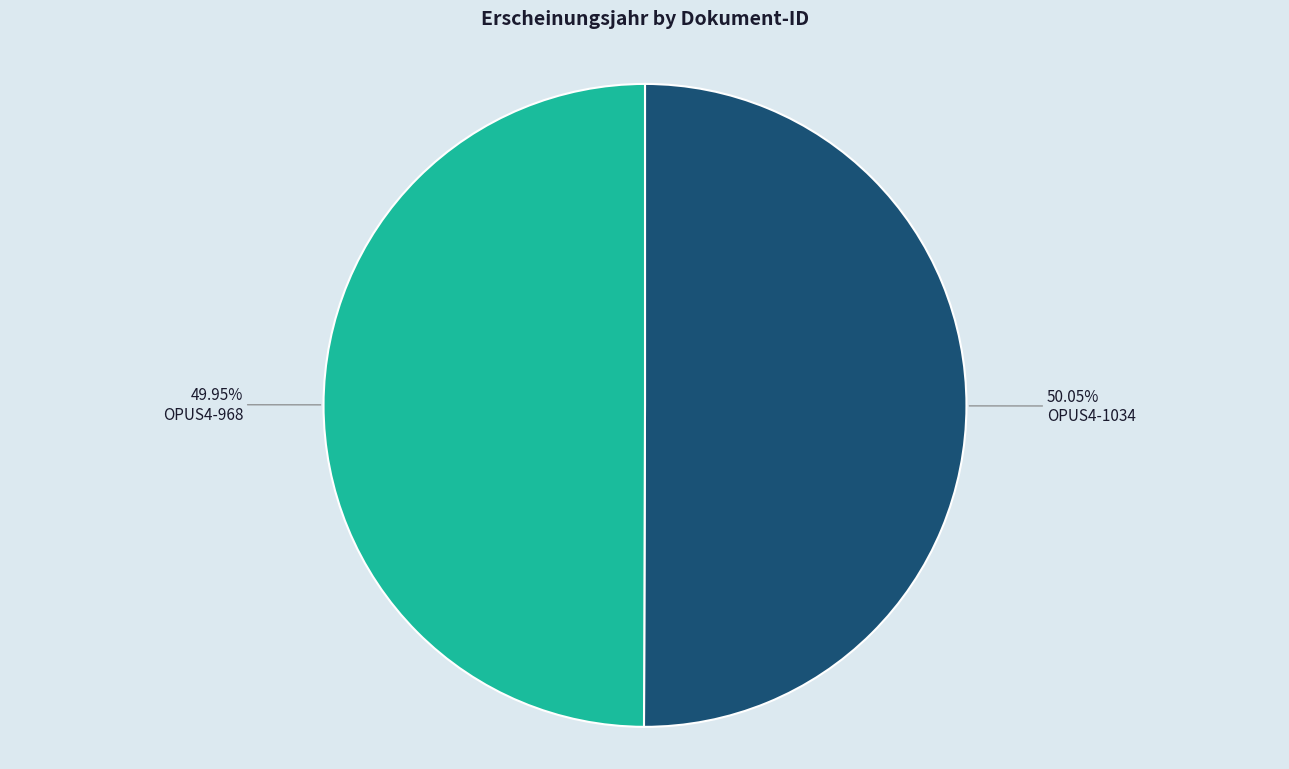

To the nearest percent, what is the average slice percentage?

50%